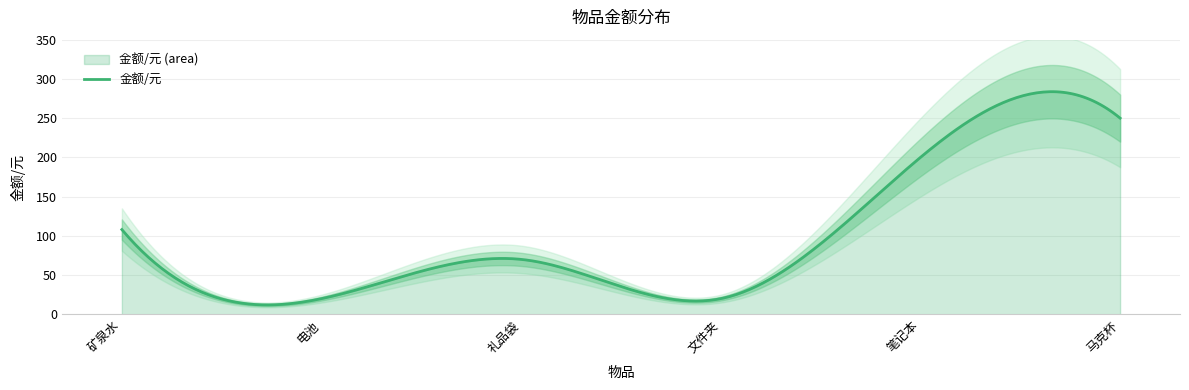

List the labels in order of value, smallest first.

电池, 文件夹, 礼品袋, 矿泉水, 笔记本, 马克杯